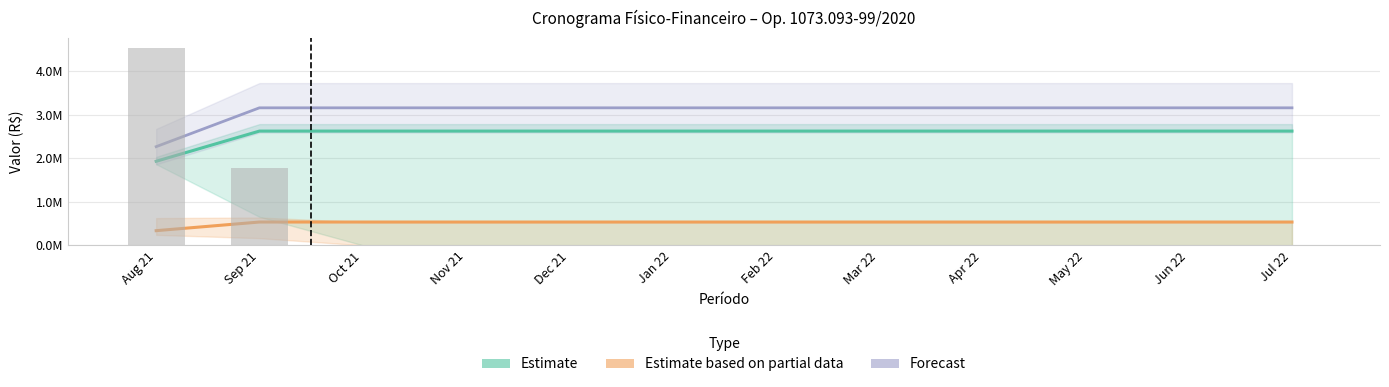

List the labels in order of Forecast value, smallest first.

Aug 21, Sep 21, Oct 21, Nov 21, Dec 21, Jan 22, Feb 22, Mar 22, Apr 22, May 22, Jun 22, Jul 22